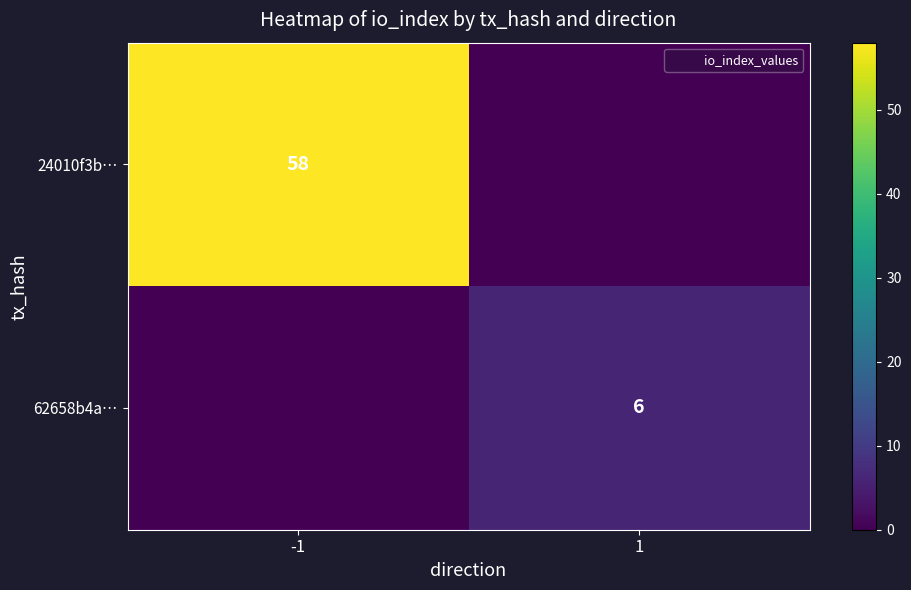

True or false: 24010f3b… has a value of -35 at 1.

False